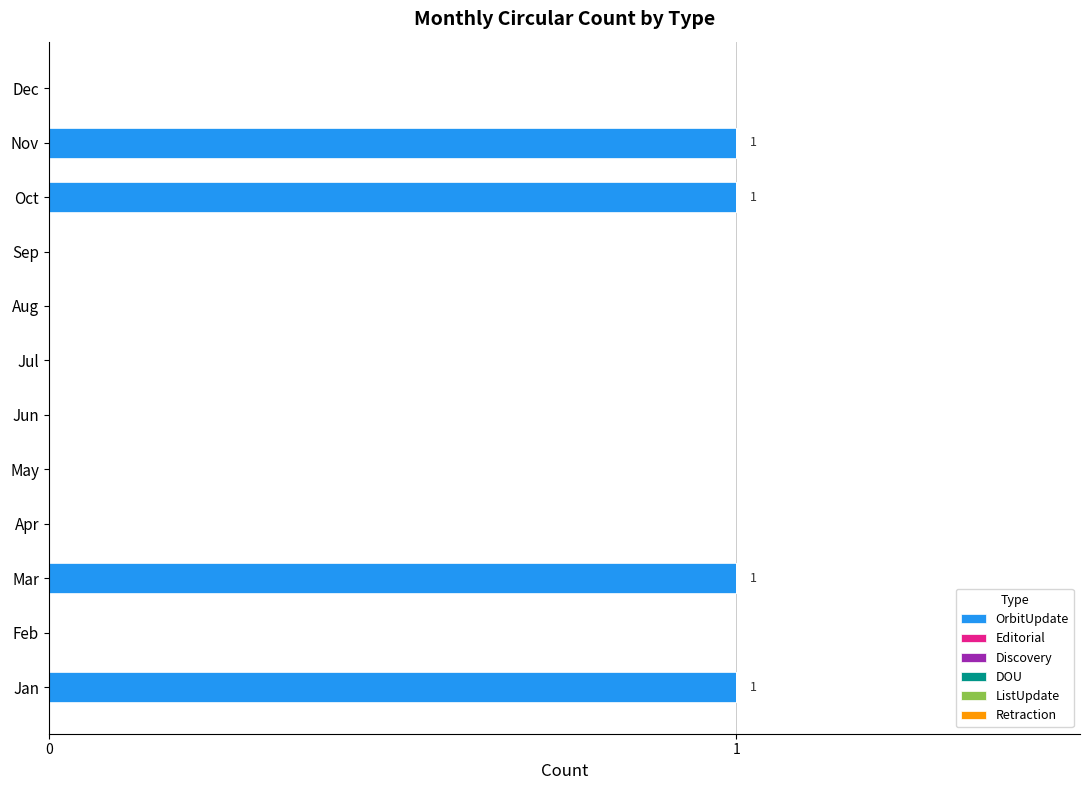

The value at Oct is 1. True or false?

True